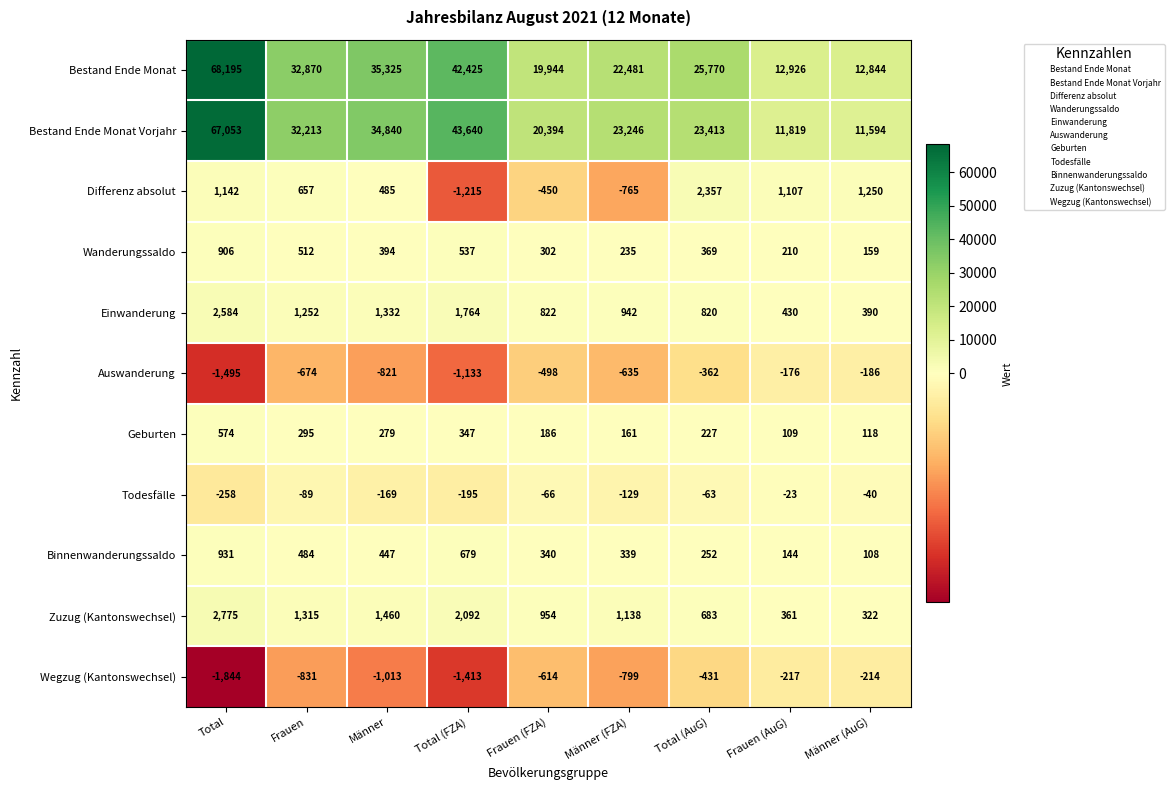

Which label corresponds to the smallest value in the chart?

Total